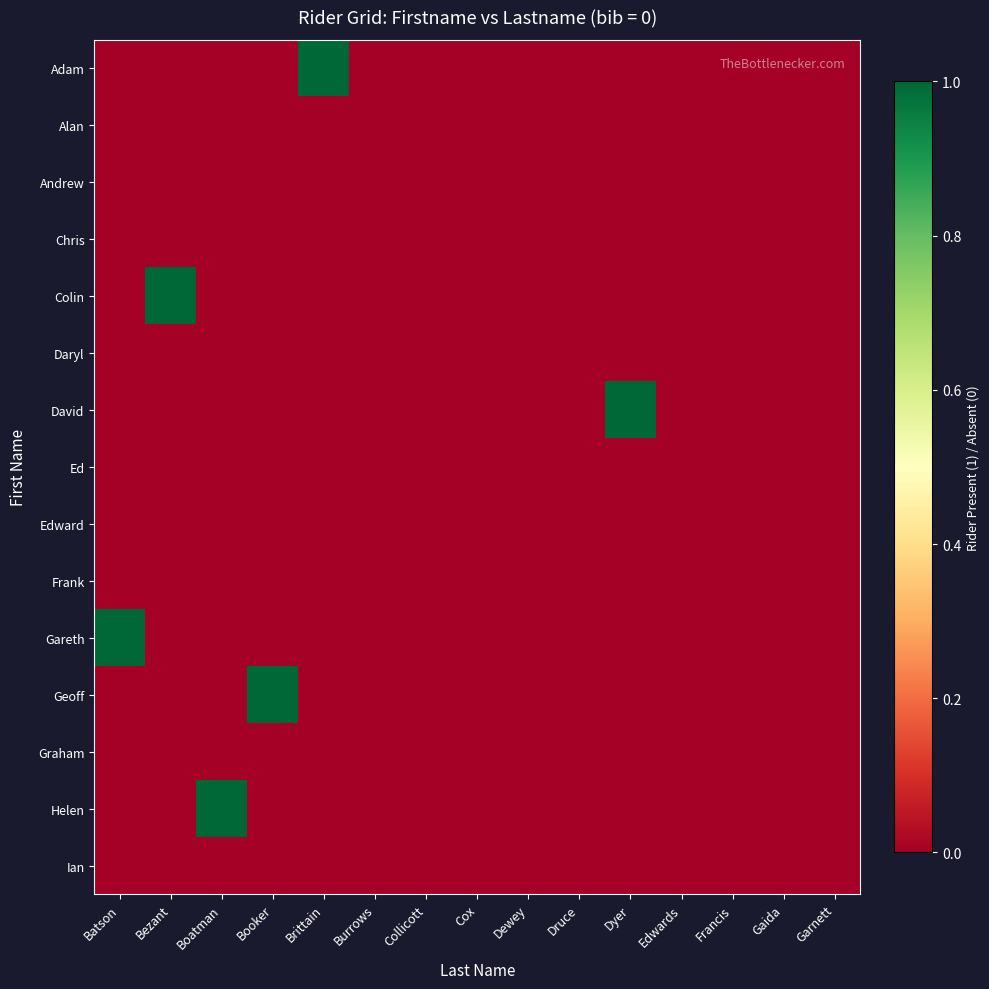

At how many categories does at least one series exceed 0?

6